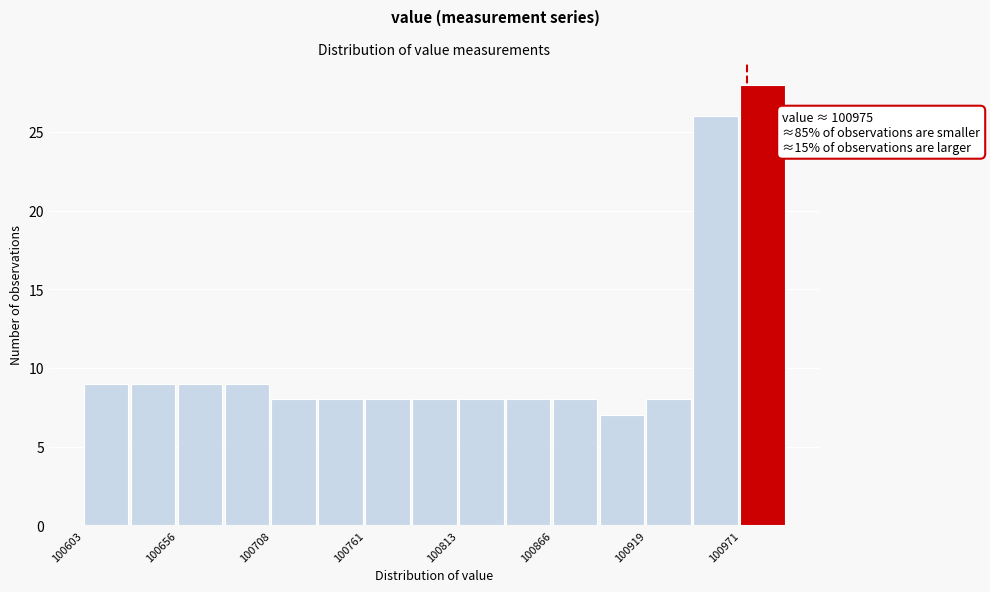

Read against the x-axis, roughly where is the centre of the tallest bar?

100980